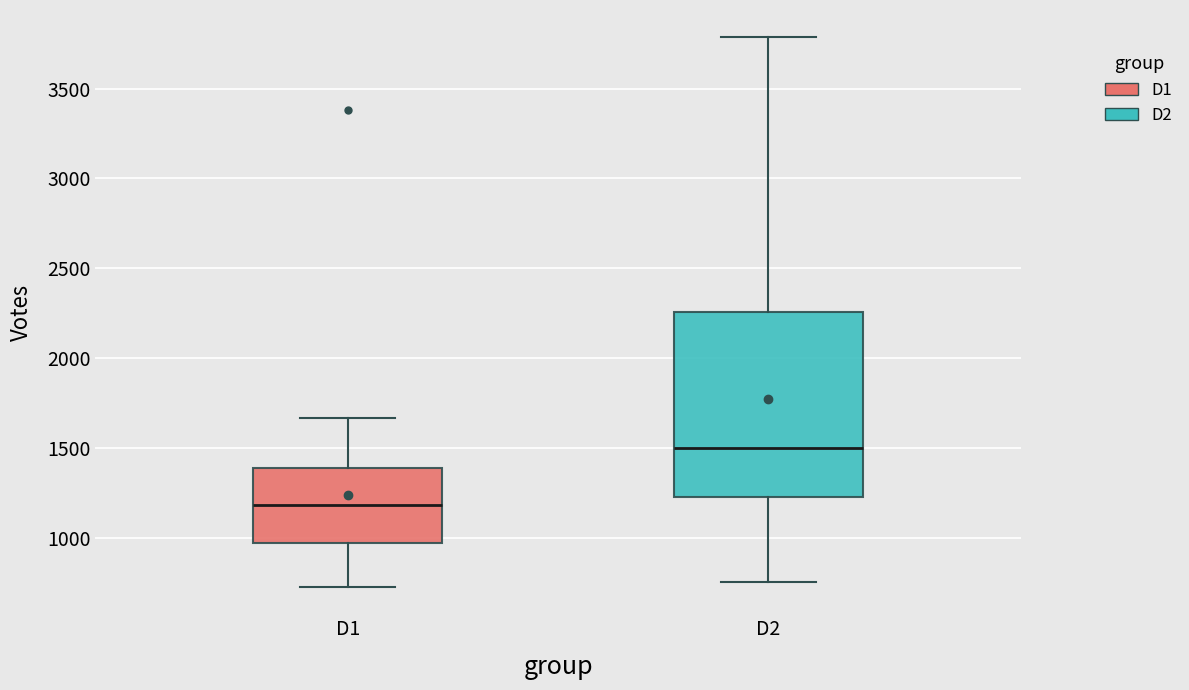

Which box has the highest median line?

D2